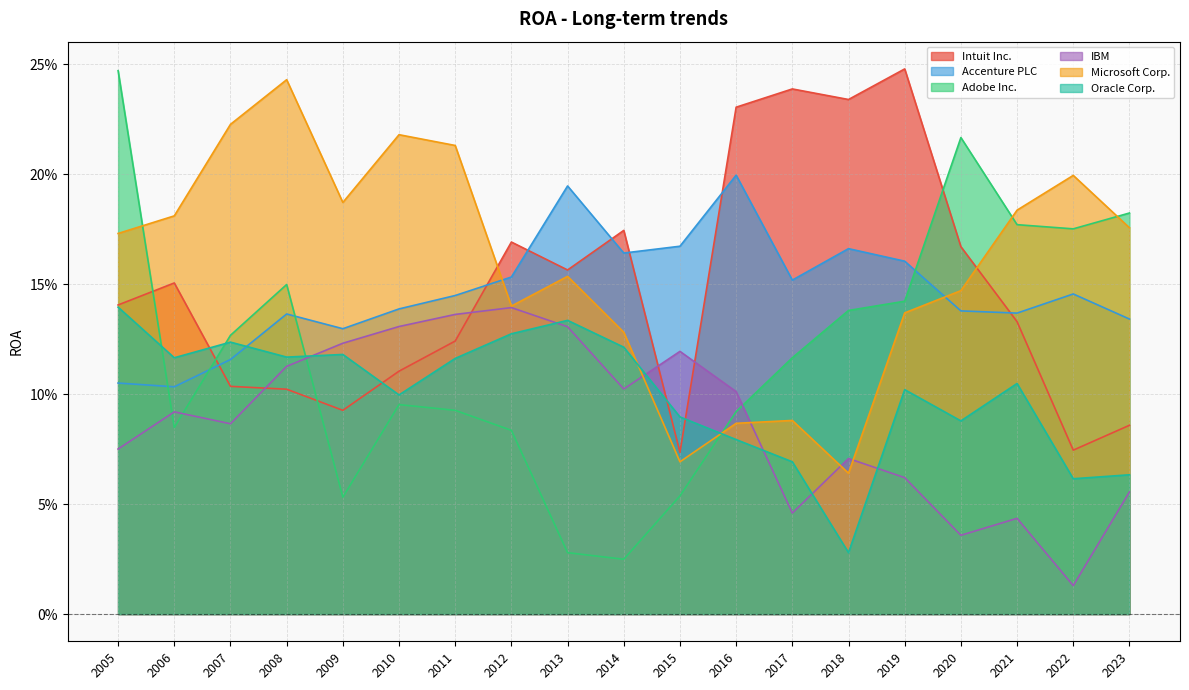

Reading left to right, transcribe all the data shown in this chart.

Intuit Inc.: 2005=0.1	2006=0.2	2007=0.1	2008=0.1	2009=0.1	2010=0.1	2011=0.1	2012=0.2	2013=0.2	2014=0.2	2015=0.1	2016=0.2	2017=0.2	2018=0.2	2019=0.2	2020=0.2	2021=0.1	2022=0.1	2023=0.1
Accenture PLC: 2005=0.1	2006=0.1	2007=0.1	2008=0.1	2009=0.1	2010=0.1	2011=0.1	2012=0.2	2013=0.2	2014=0.2	2015=0.2	2016=0.2	2017=0.2	2018=0.2	2019=0.2	2020=0.1	2021=0.1	2022=0.1	2023=0.1
Adobe Inc.: 2005=0.2	2006=0.1	2007=0.1	2008=0.1	2009=0.1	2010=0.1	2011=0.1	2012=0.1	2013=0.0	2014=0.0	2015=0.1	2016=0.1	2017=0.1	2018=0.1	2019=0.1	2020=0.2	2021=0.2	2022=0.2	2023=0.2
IBM: 2005=0.1	2006=0.1	2007=0.1	2008=0.1	2009=0.1	2010=0.1	2011=0.1	2012=0.1	2013=0.1	2014=0.1	2015=0.1	2016=0.1	2017=0.0	2018=0.1	2019=0.1	2020=0.0	2021=0.0	2022=0.0	2023=0.1
Microsoft Corp.: 2005=0.2	2006=0.2	2007=0.2	2008=0.2	2009=0.2	2010=0.2	2011=0.2	2012=0.1	2013=0.2	2014=0.1	2015=0.1	2016=0.1	2017=0.1	2018=0.1	2019=0.1	2020=0.1	2021=0.2	2022=0.2	2023=0.2
Oracle Corp.: 2005=0.1	2006=0.1	2007=0.1	2008=0.1	2009=0.1	2010=0.1	2011=0.1	2012=0.1	2013=0.1	2014=0.1	2015=0.1	2016=0.1	2017=0.1	2018=0.0	2019=0.1	2020=0.1	2021=0.1	2022=0.1	2023=0.1